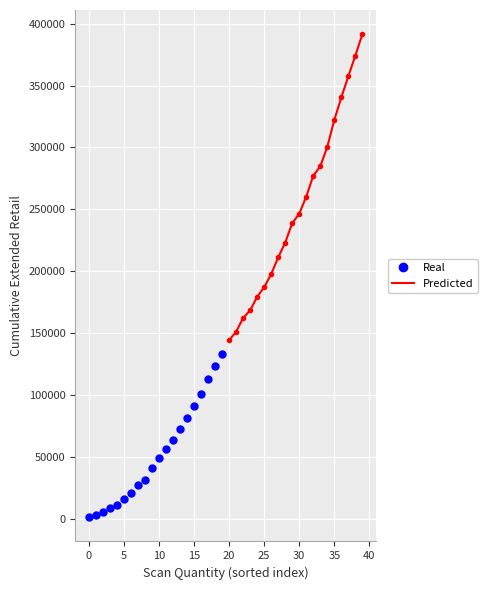

True or false: Real has more than 2 interior local peaks.

False